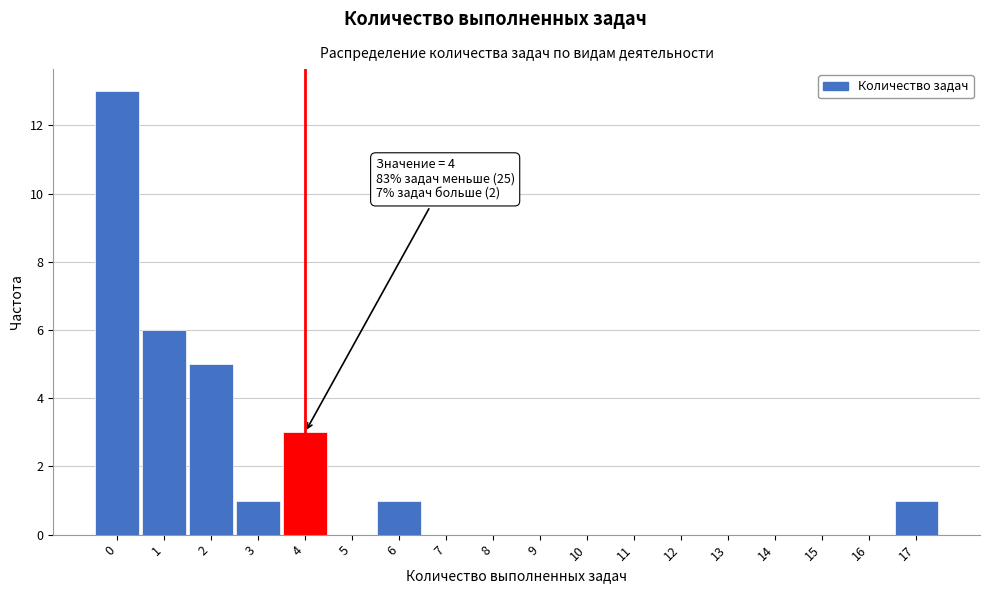

Which range on the x-axis has the tallest bar?

-0.5 to 0.5